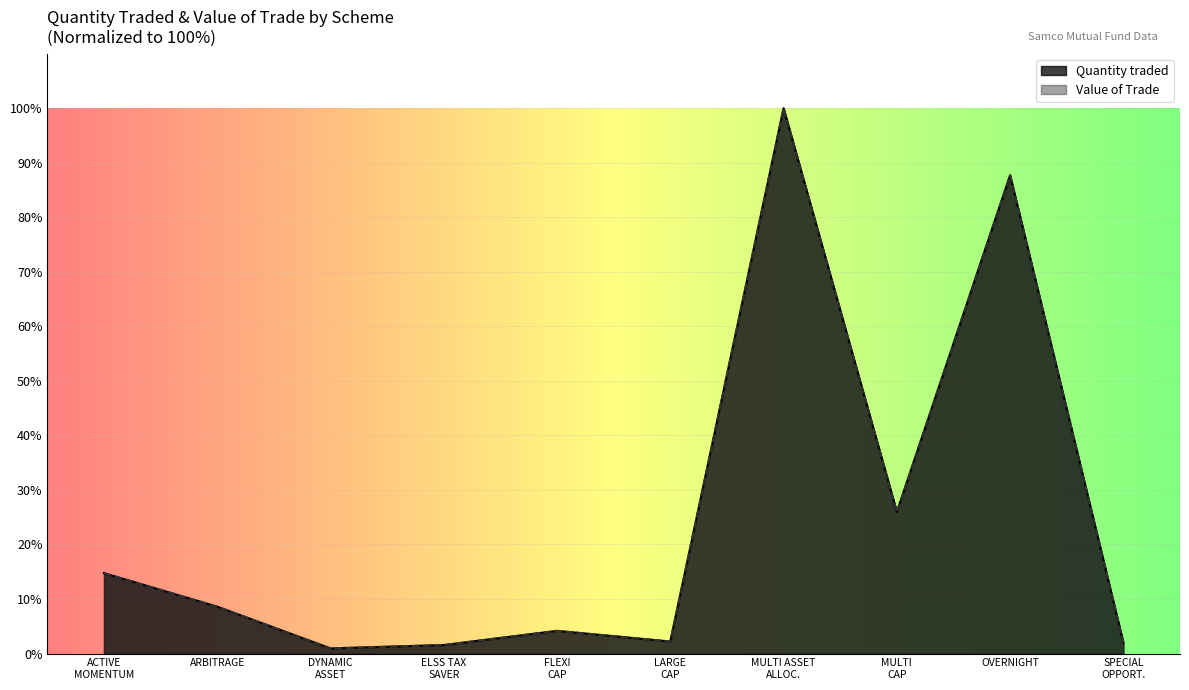

Reading left to right, list all the values displayed in this chart.

Quantity traded: 14.7	8.6	0.9	1.6	4.2	2.2	100.0	26.0	87.7	2.0
Value of Trade: 14.7	8.6	0.9	1.6	4.2	2.2	100.0	26.0	87.7	2.0